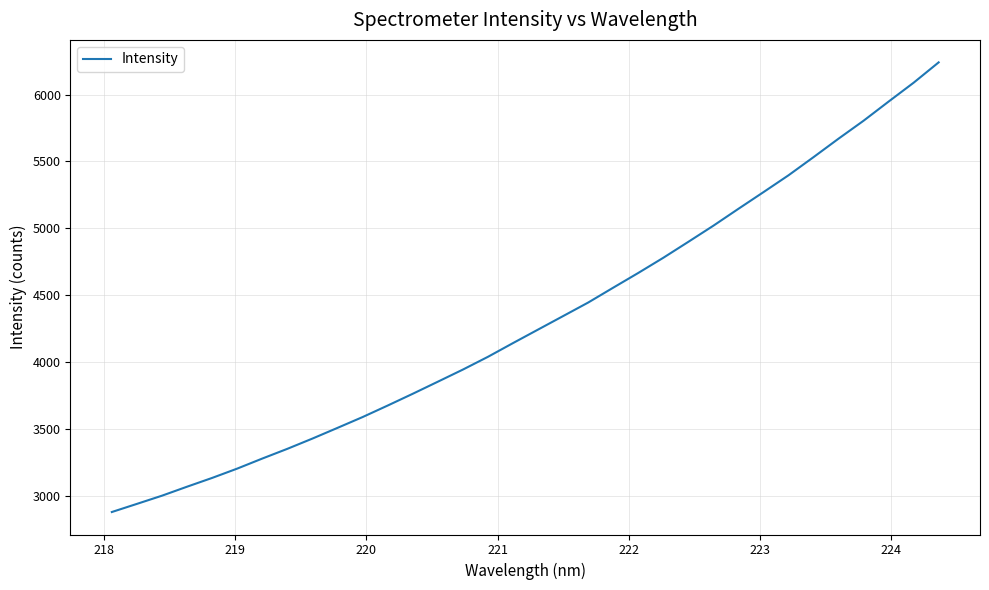

What is the maximum value shown in the chart?

6241.0